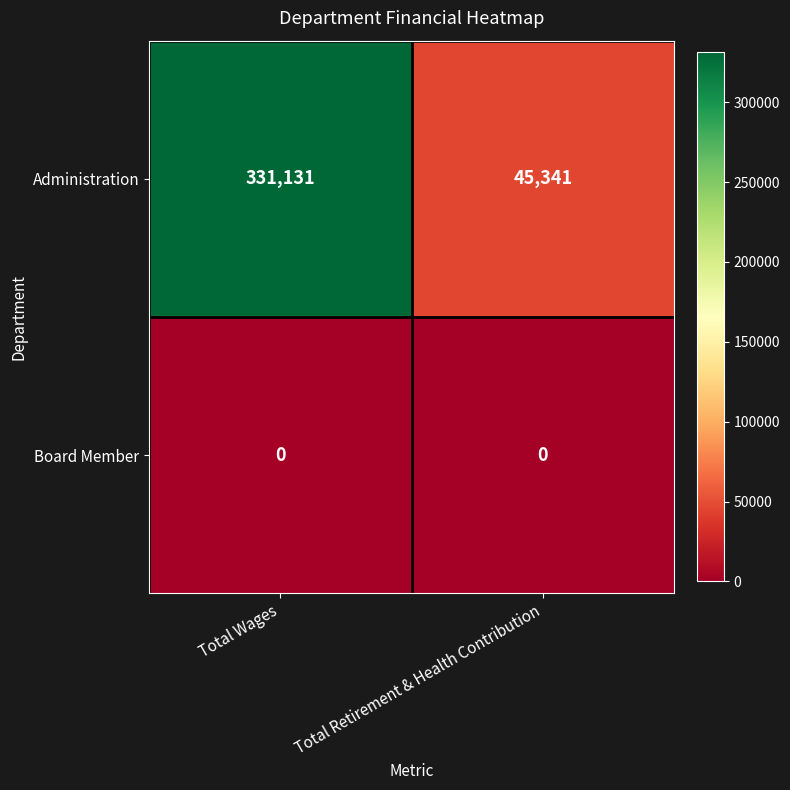

What is the sum of all Administration values?

376472